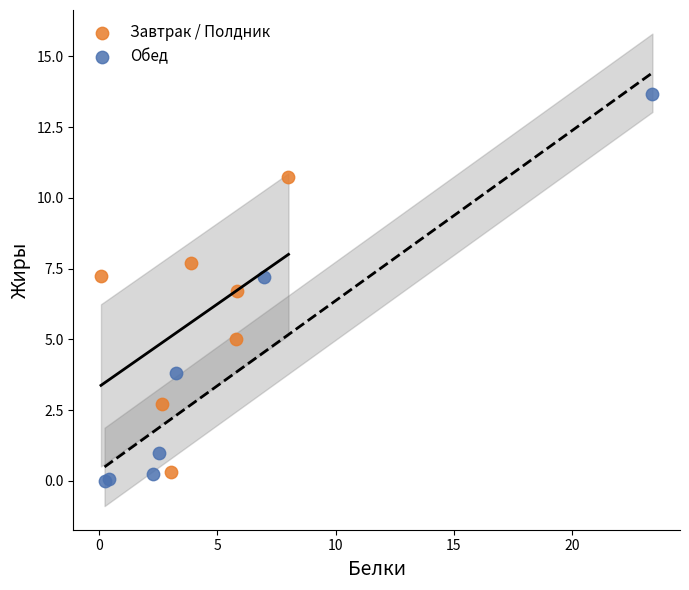

Which series reaches the maximum Y coordinate?

Обед